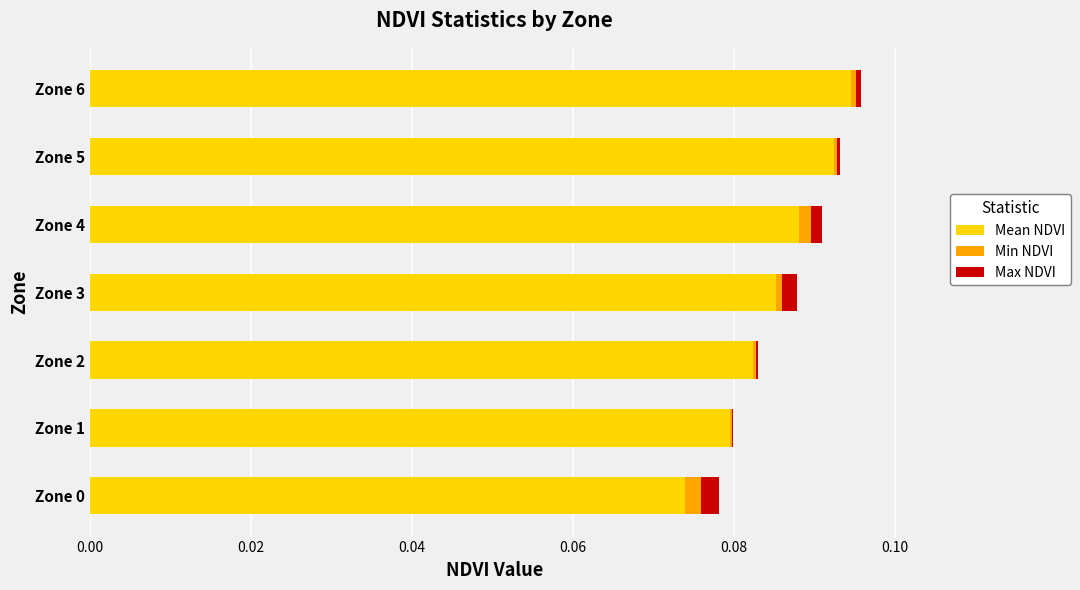

What are all the series names shown in the legend?

Mean NDVI, Min NDVI, Max NDVI